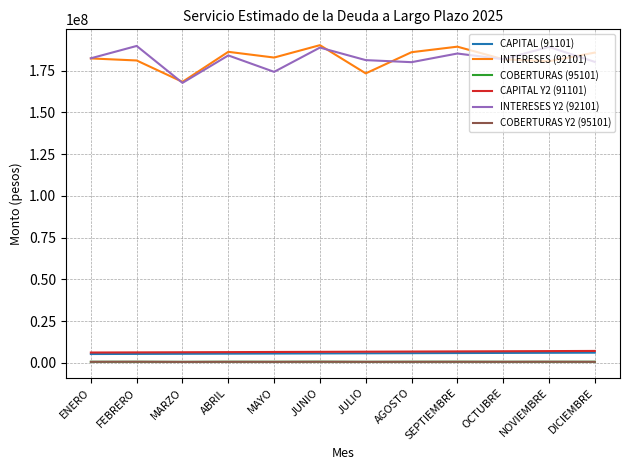

Is the value of INTERESES Y2 (92101) at ABRIL greater than the value of CAPITAL Y2 (91101) at FEBRERO?

Yes